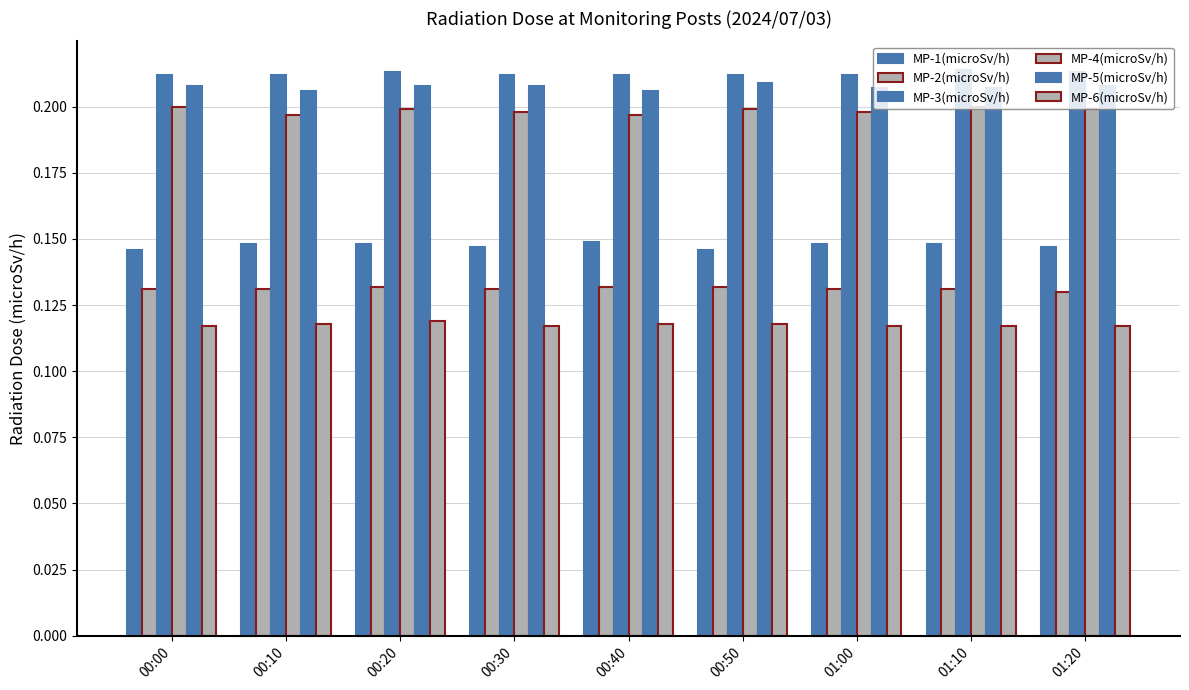

How many bars are there in total?

54